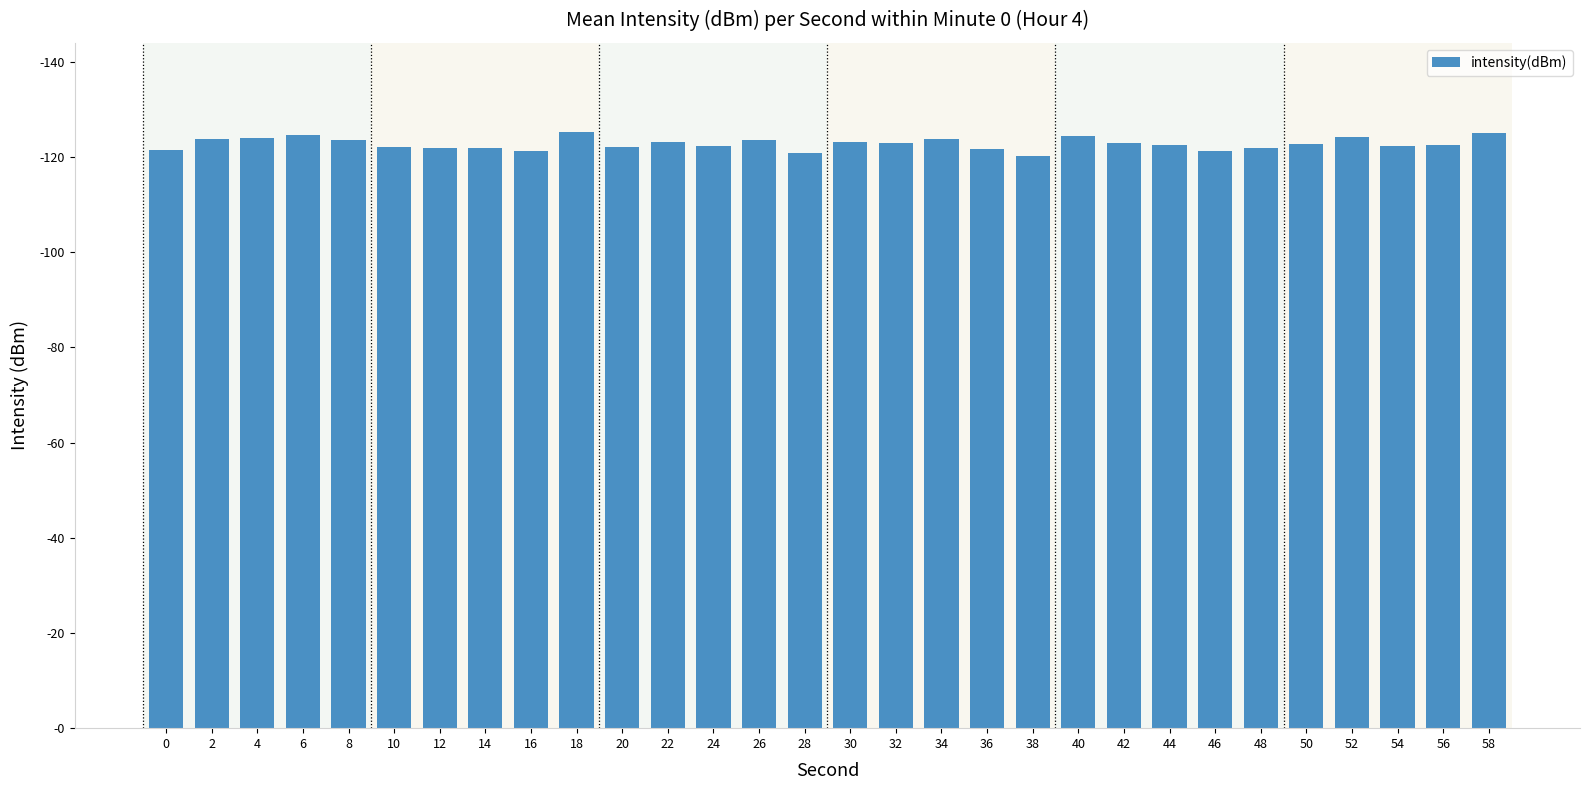

Does the chart contain any negative values?

No